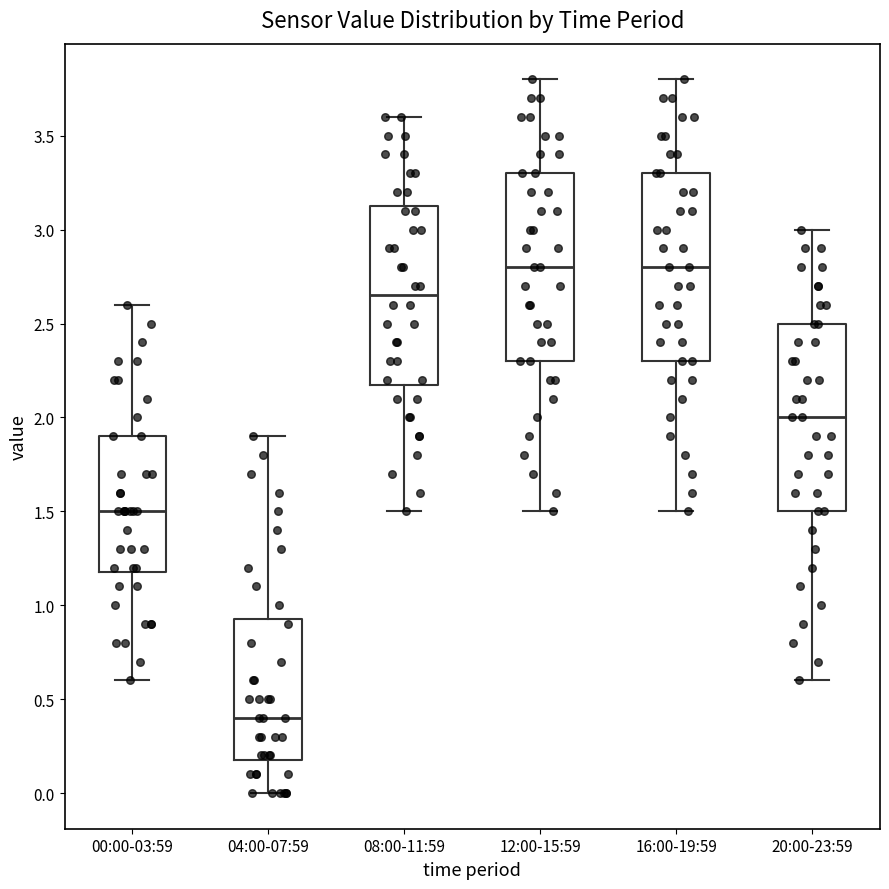

Reading left to right, transcribe this box plot: for each box, give where its median line is, the range the box spans, and where its two whiskers end, as read against the y-axis. The values are not printed on the chart, so give them approximately, as read against the axis.

00:00-03:59: median 1.50, box 1.20 to 1.90, whiskers 0.60 to 2.60
04:00-07:59: median 0.40, box 0.20 to 0.95, whiskers 0.00 to 1.90
08:00-11:59: median 2.65, box 2.20 to 3.15, whiskers 1.50 to 3.60
12:00-15:59: median 2.80, box 2.30 to 3.30, whiskers 1.50 to 3.80
16:00-19:59: median 2.80, box 2.30 to 3.30, whiskers 1.50 to 3.80
20:00-23:59: median 2.00, box 1.50 to 2.50, whiskers 0.60 to 3.00